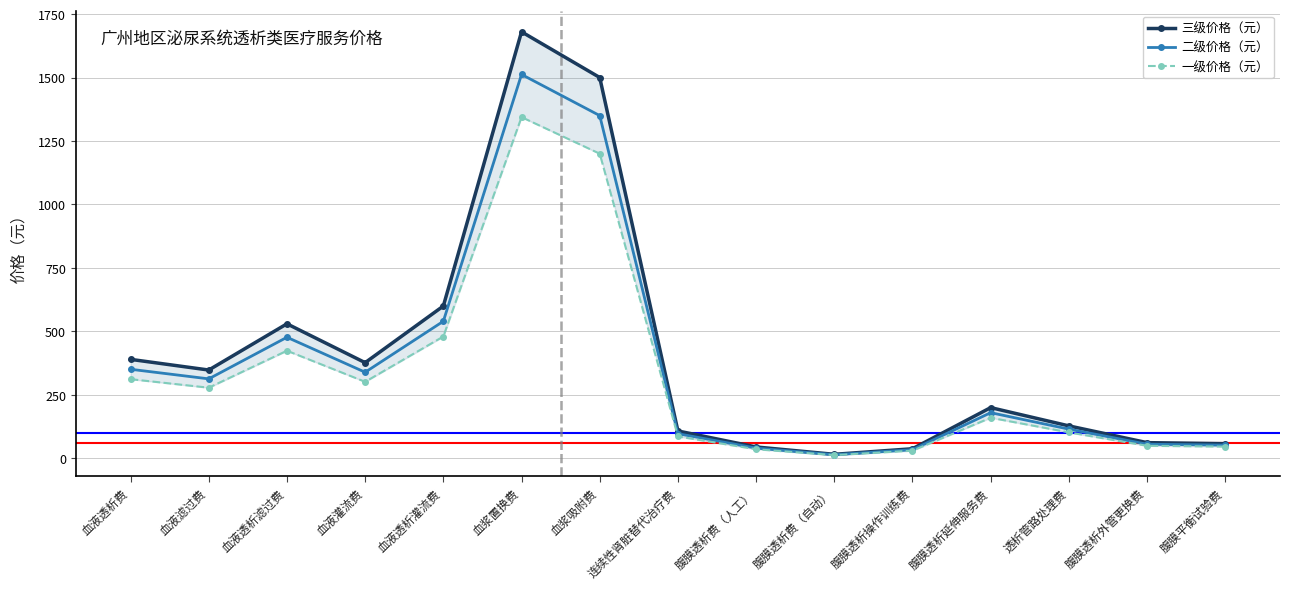

Count the number of categories in the chart.

15